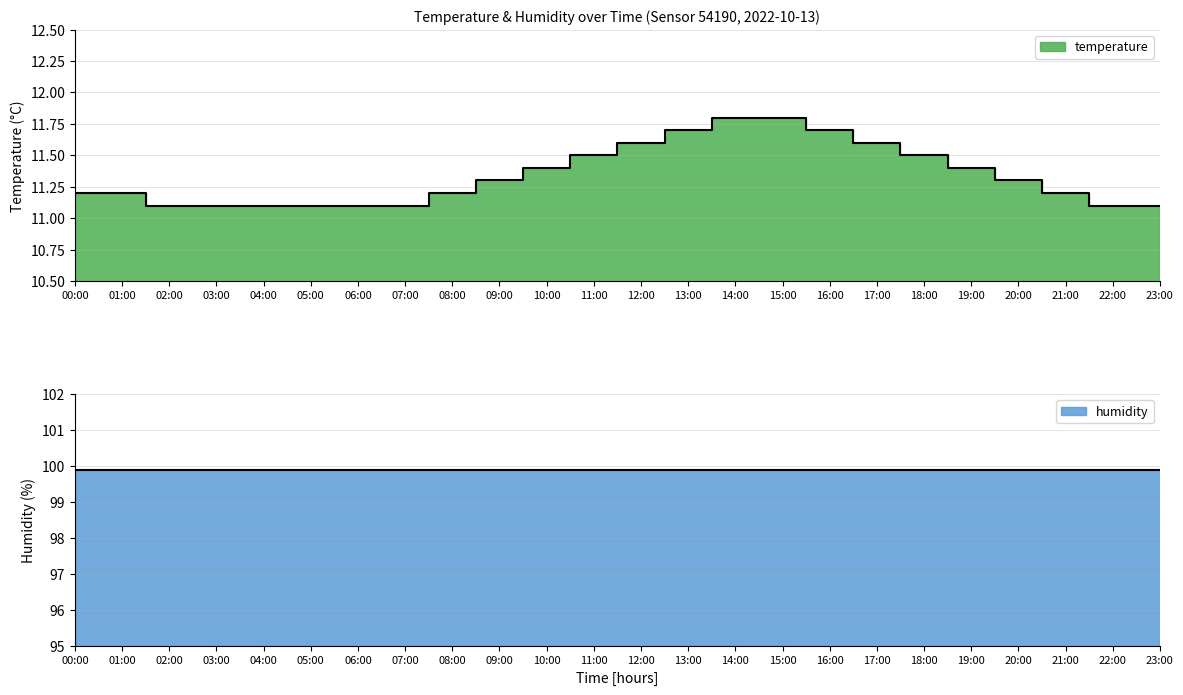

How many values are between 11 and 12?

24